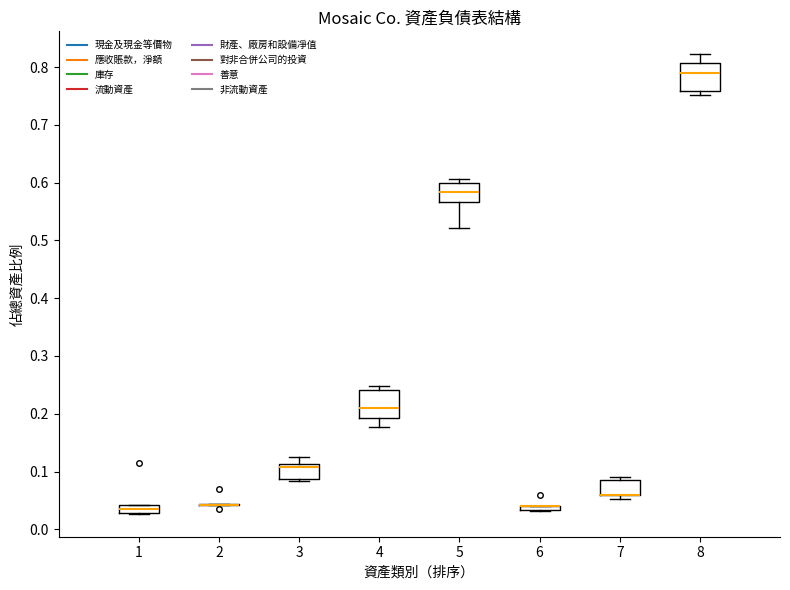

Where is the lower edge of the box at x = 6 on the y-axis? The values are not printed on the chart, so give them approximately, as read against the axis.

0.03